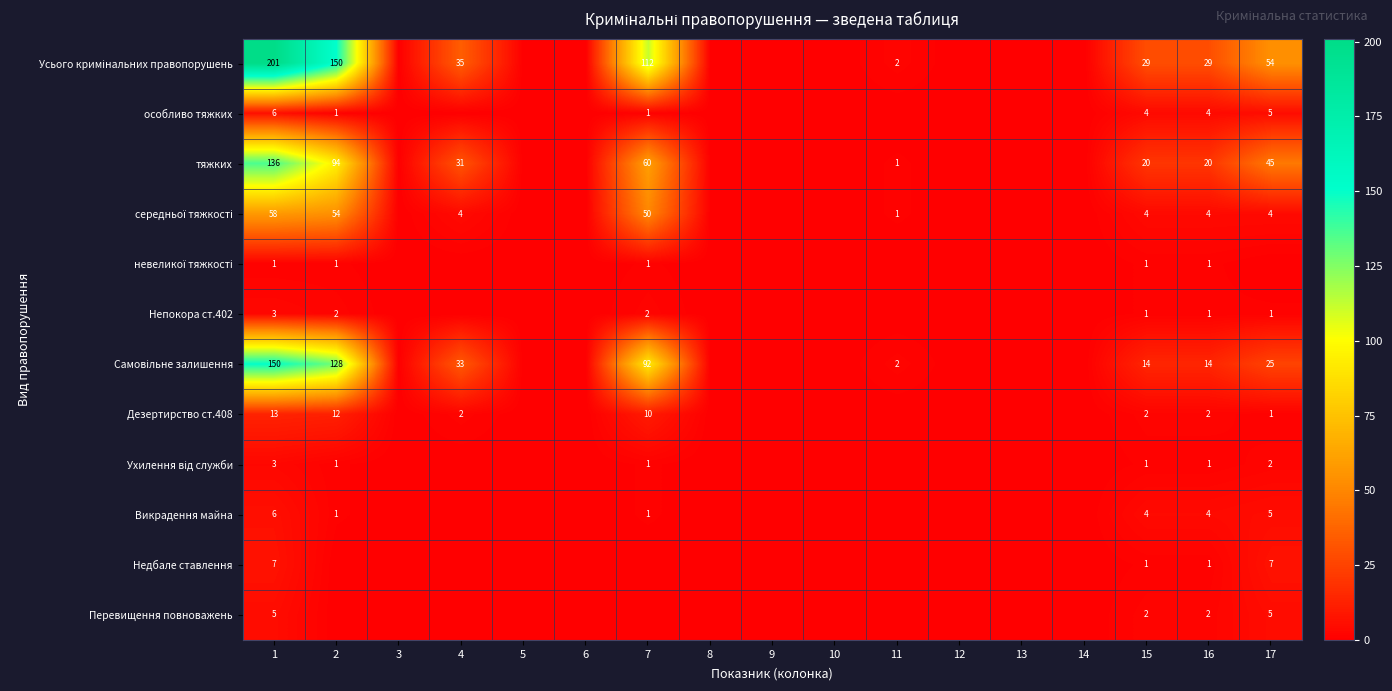

What is the difference between the особливо тяжких values at 15 and 2?

3